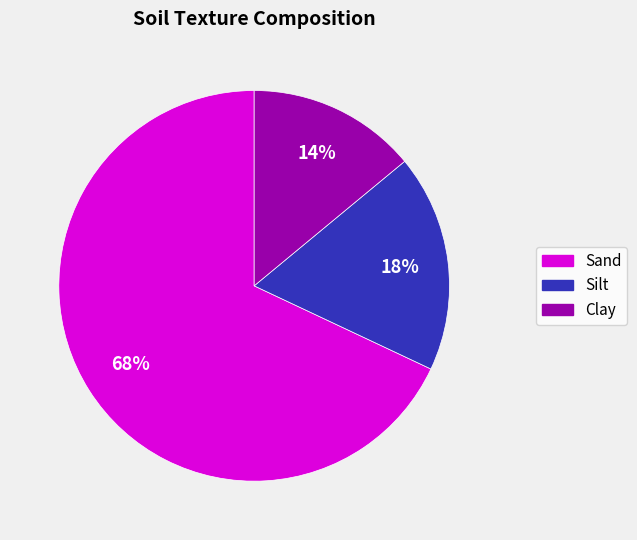

Which slice is the largest?

Sand